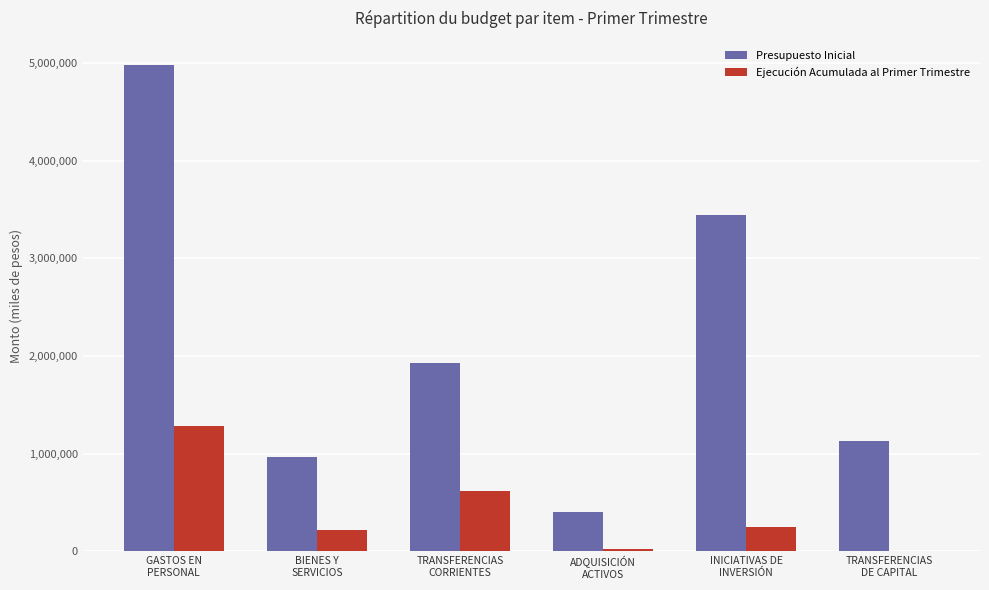

What value does the Ejecución Acumulada al Primer Trimestre series have at TRANSFERENCIAS
CORRIENTES, to the nearest 50?

618150